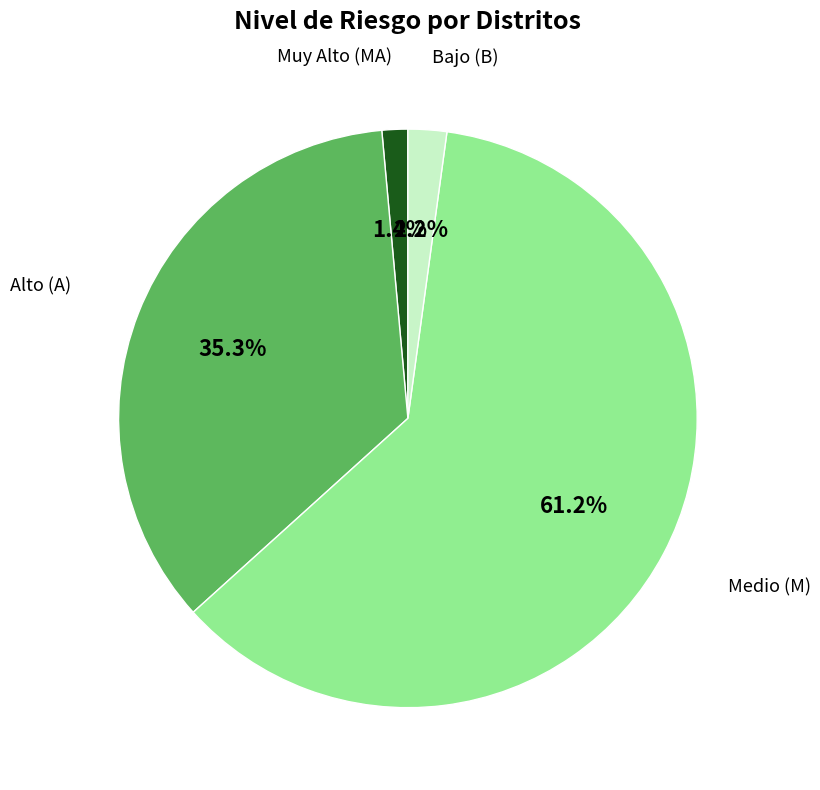

Is there any slice that represents more than half of the pie?

Yes